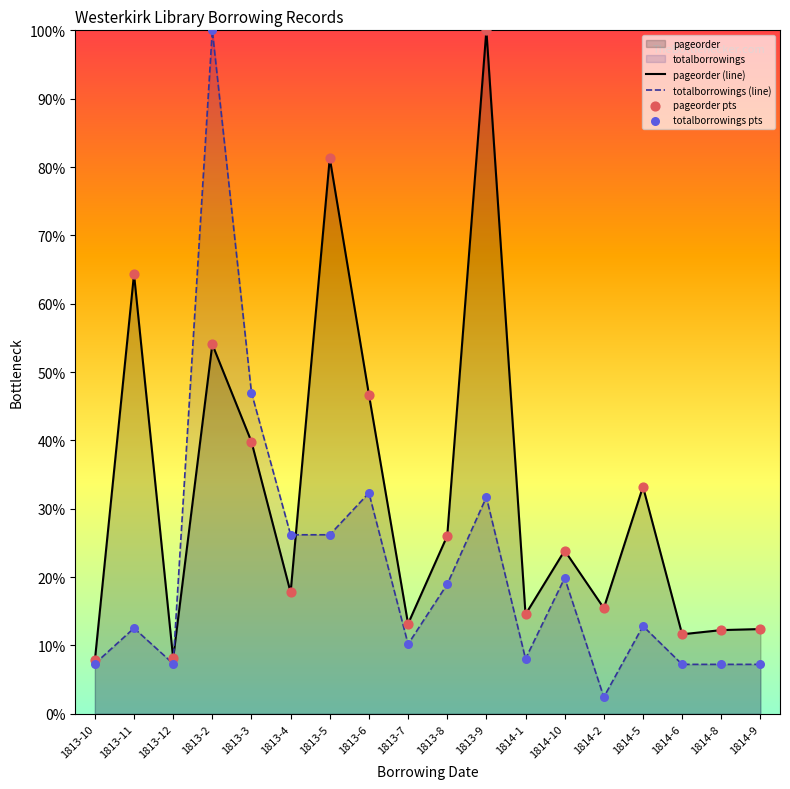

At which category is the sum across all series the highest?

1813-2